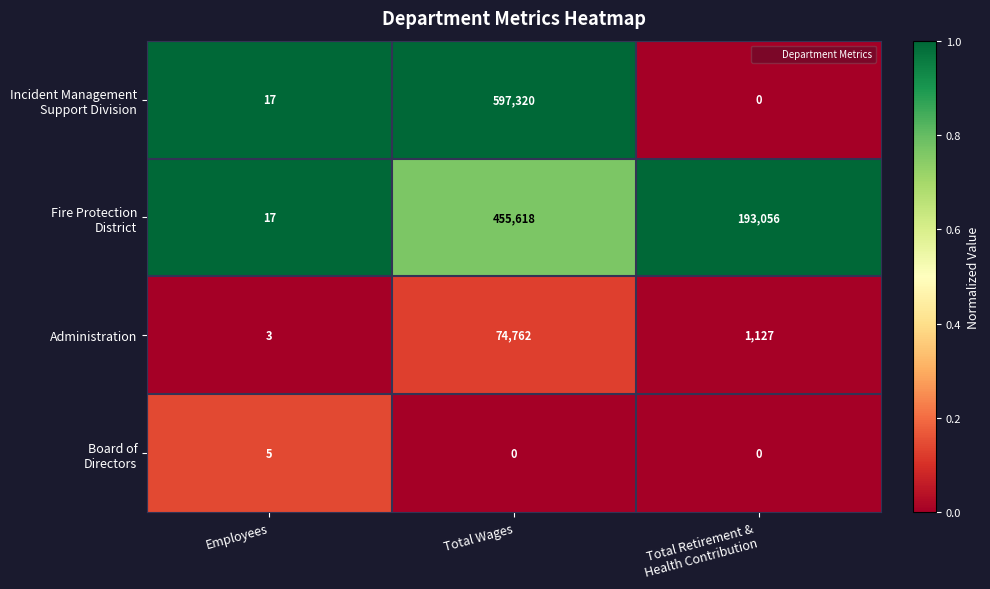

The value of Administration at Total Wages is 74762. True or false?

True